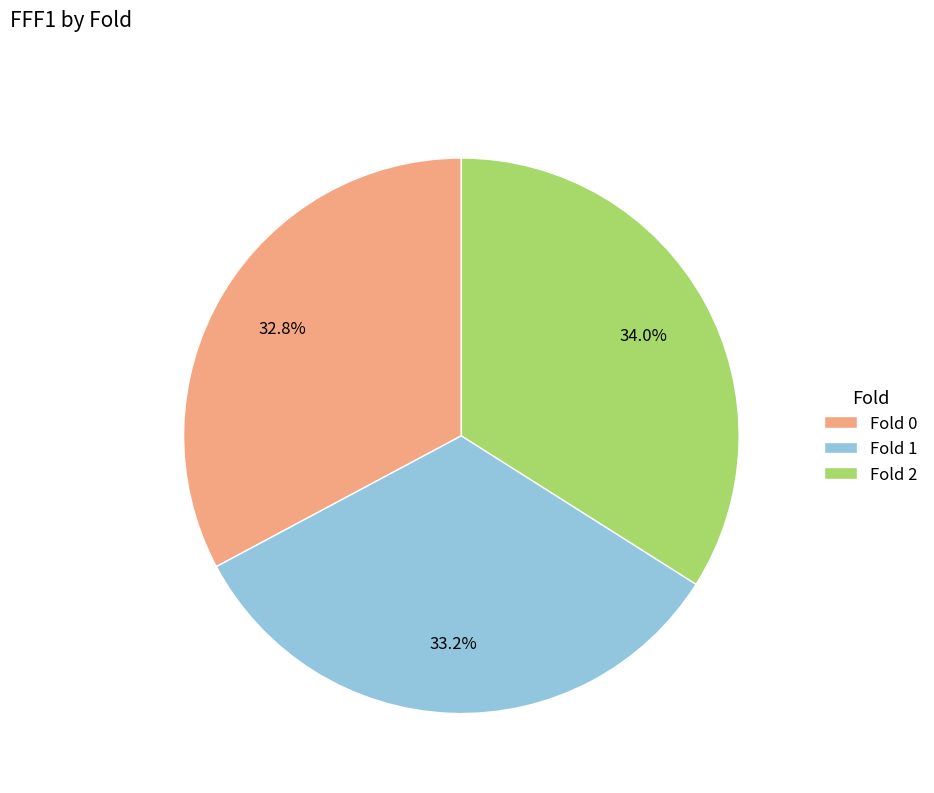

Between Fold 2 and Fold 1, which is larger?

Fold 2